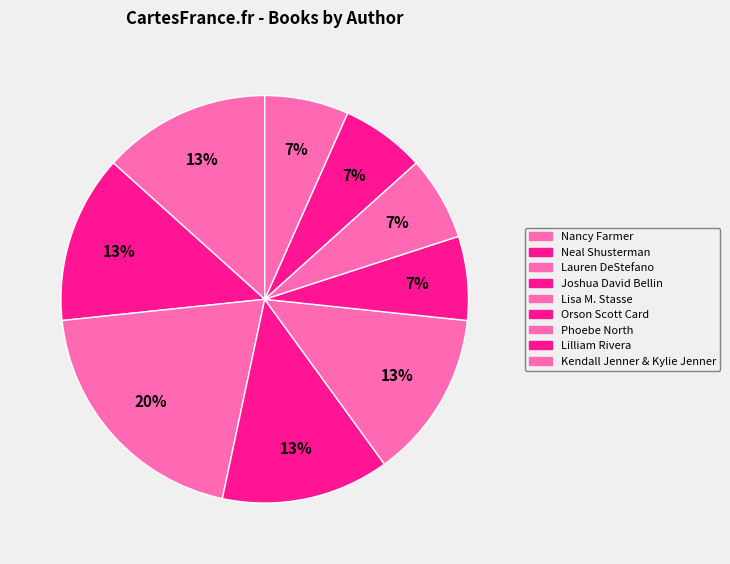

How many segments does this pie chart have?

9